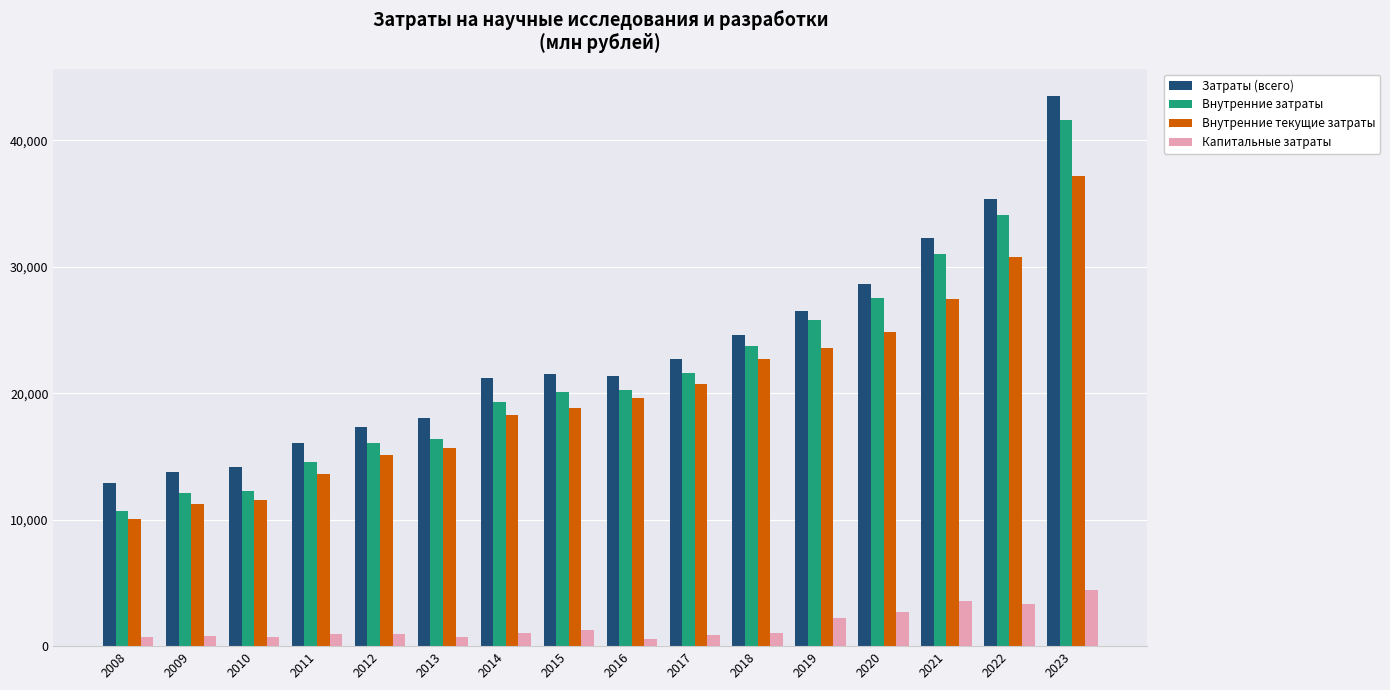

Between 2022 and 2023, which series saw the biggest shift?

Затраты (всего)